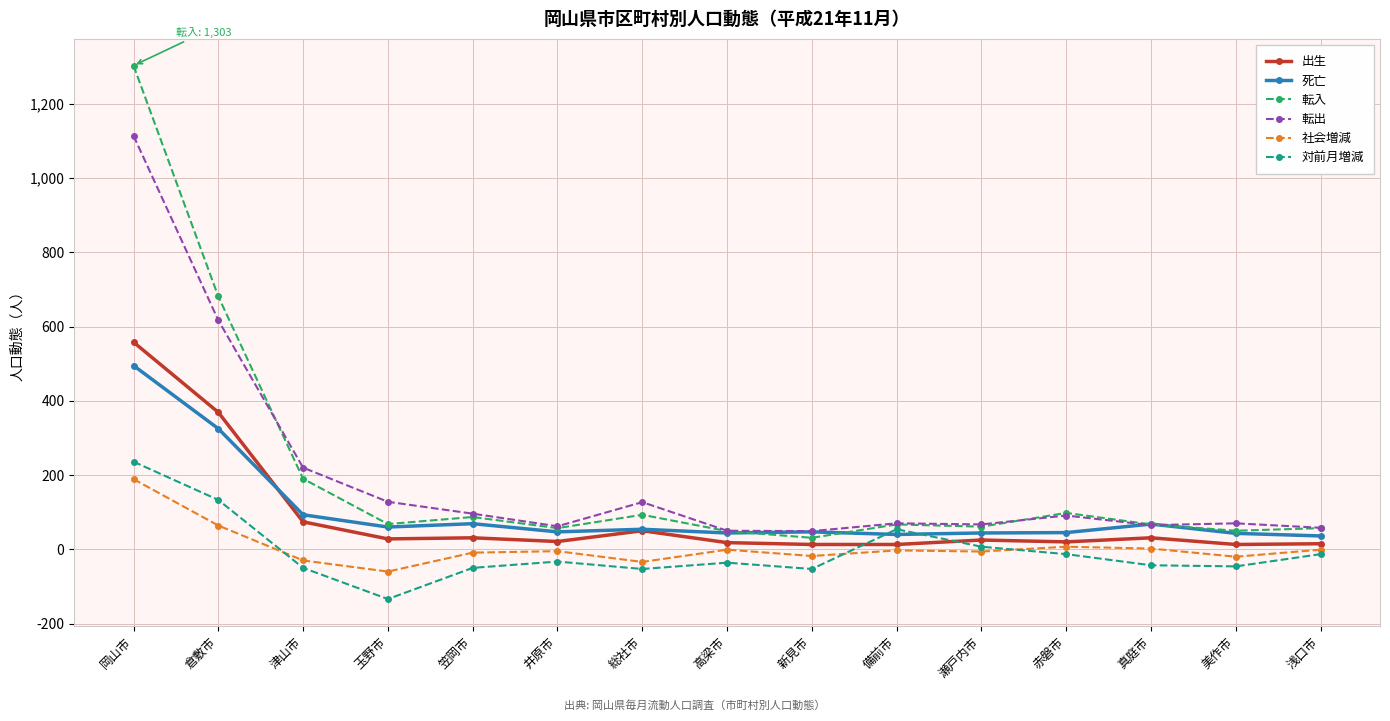

True or false: 転入 and 対前月増減 cross at least once.

False